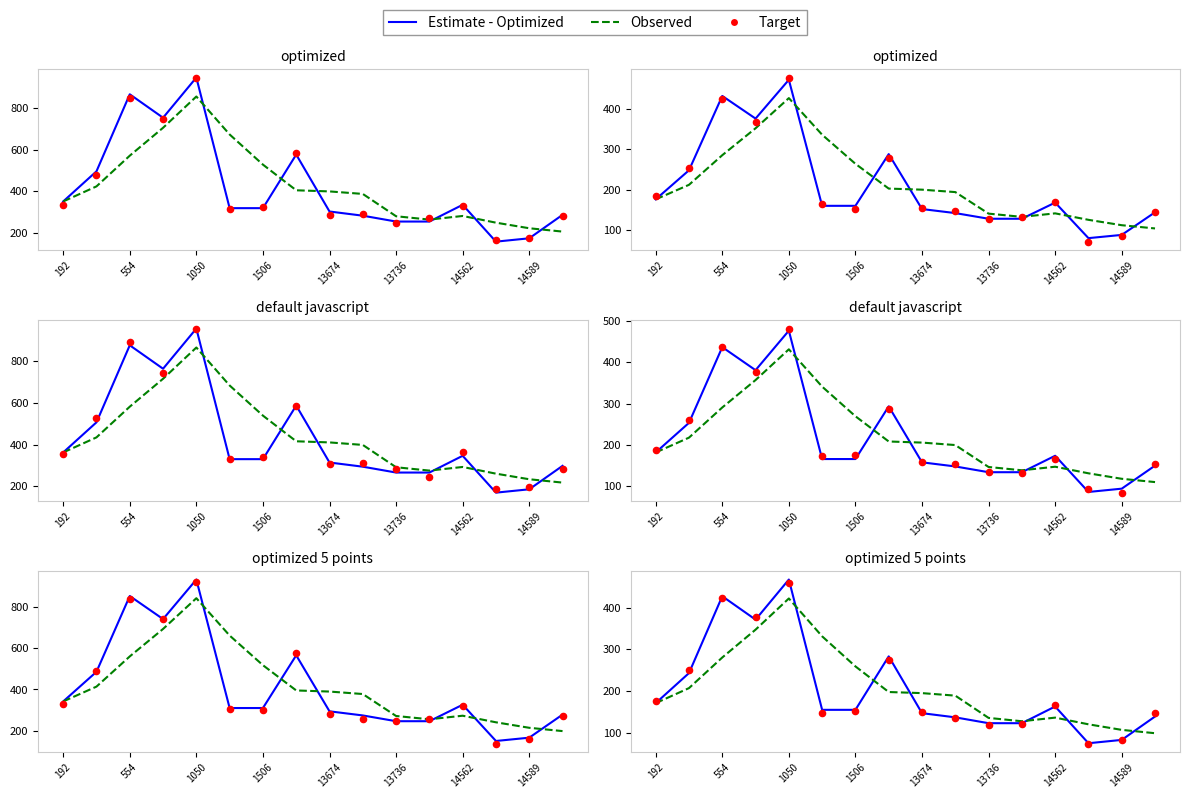

What are all the series names shown in the legend?

Estimate - Optimized, Observed, Target